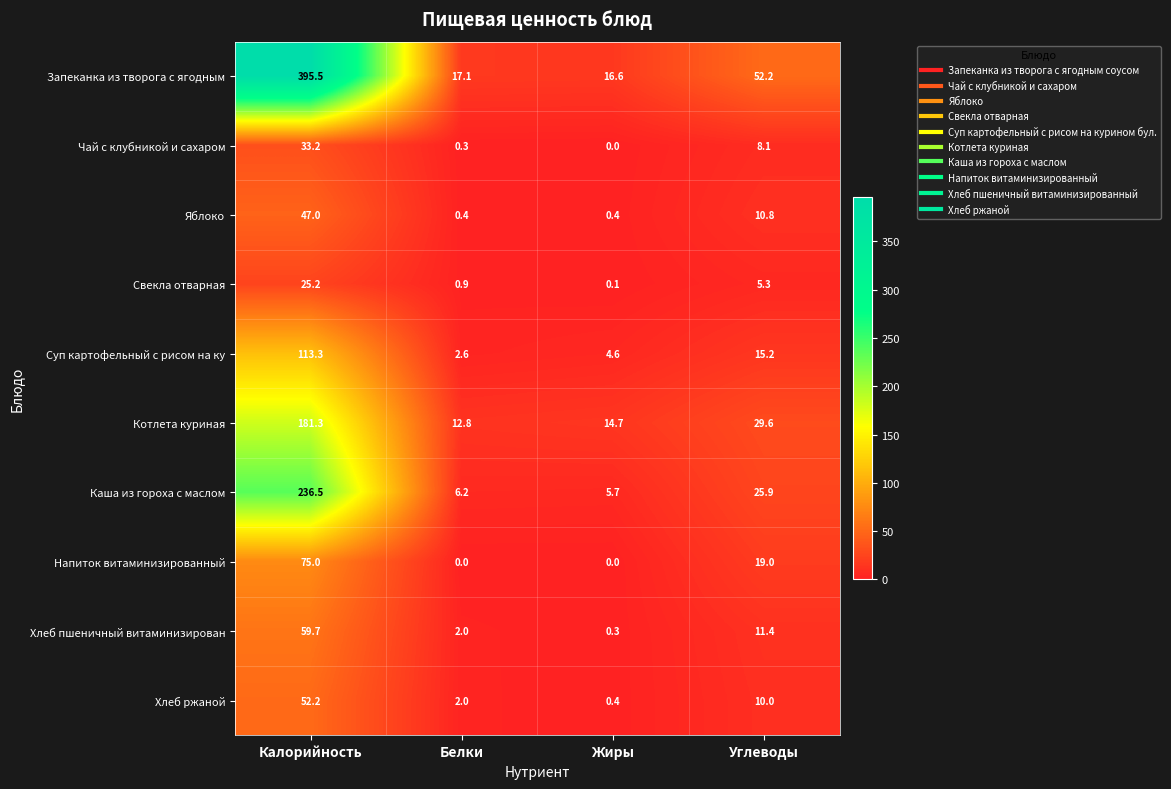

Count the number of data series in this chart.

10